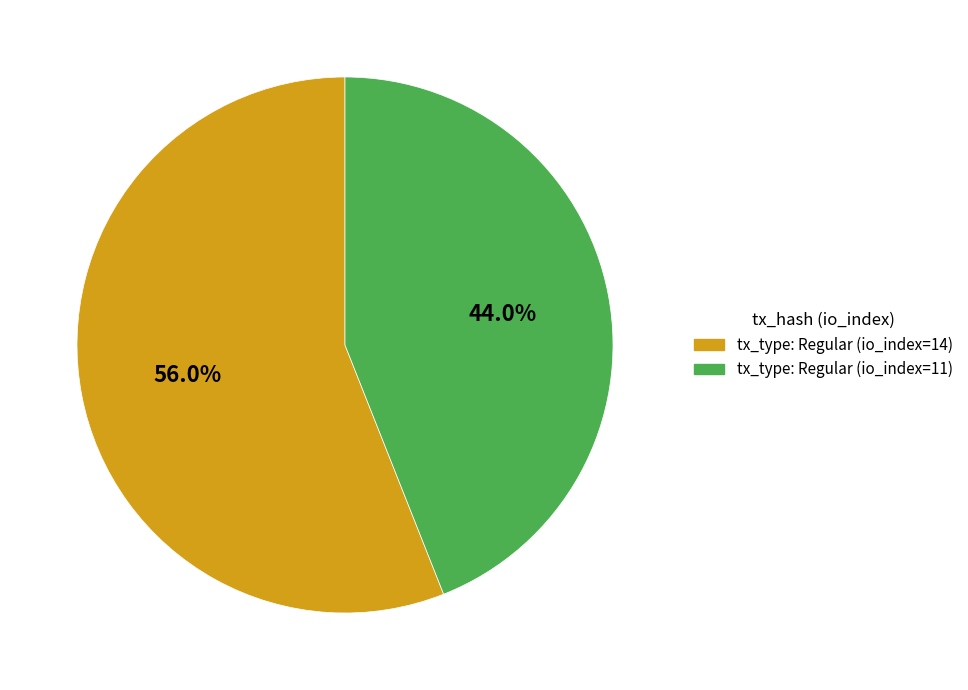

Rank the categories by value from lowest to highest.

tx_type: Regular (io_index=11), tx_type: Regular (io_index=14)